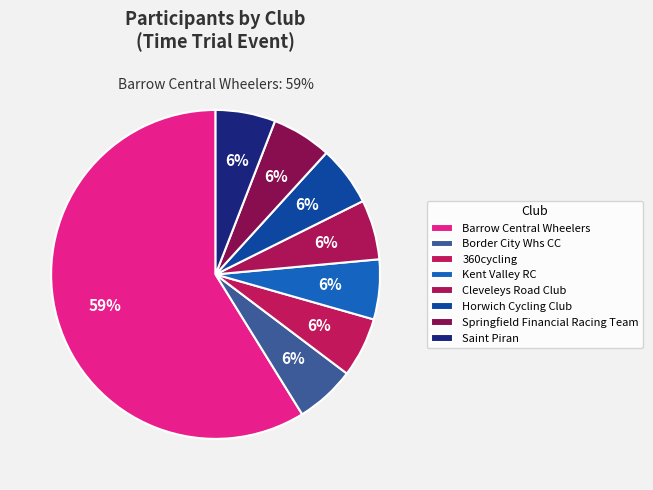

How many segments does this pie chart have?

8